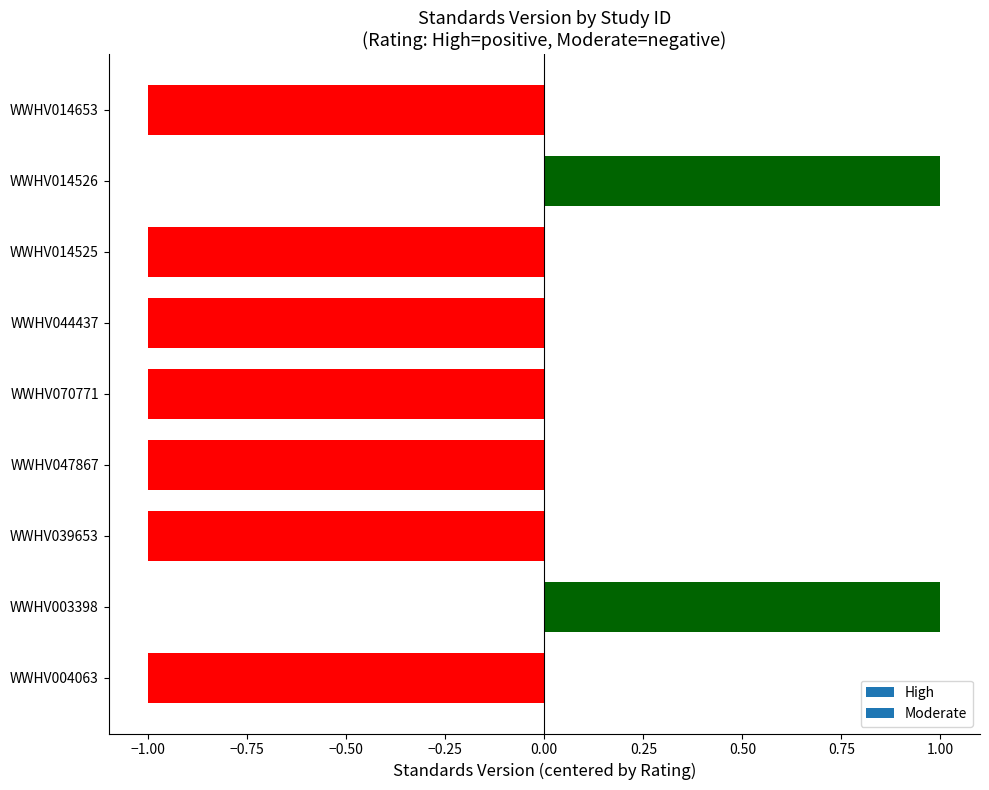

What is the sum of all values?

-5